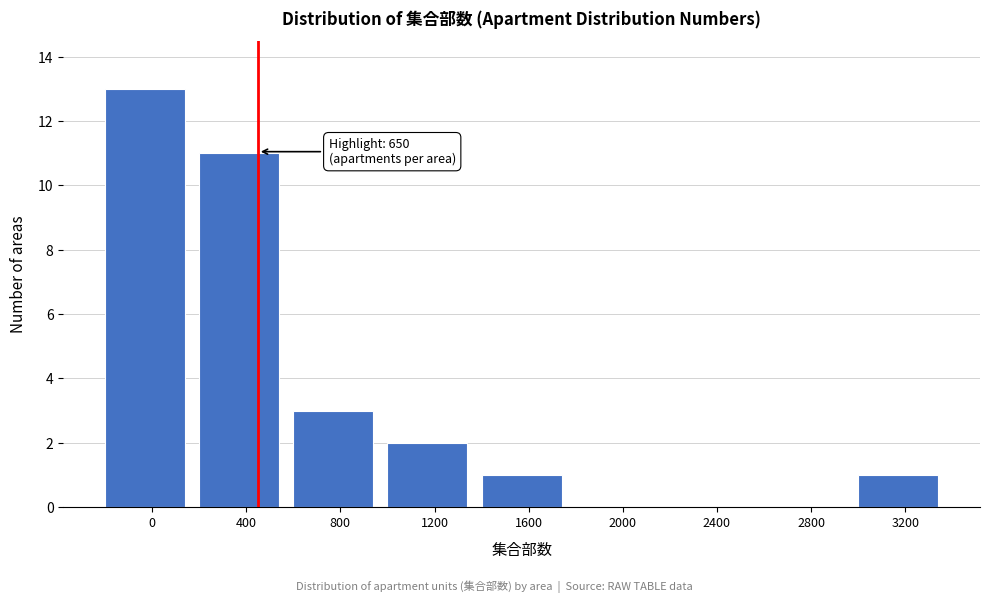

Reading left to right, list all the values displayed in this chart.

0=13	400=11	800=3	1200=2	1600=1	2000=0	2400=0	2800=0	3200=1